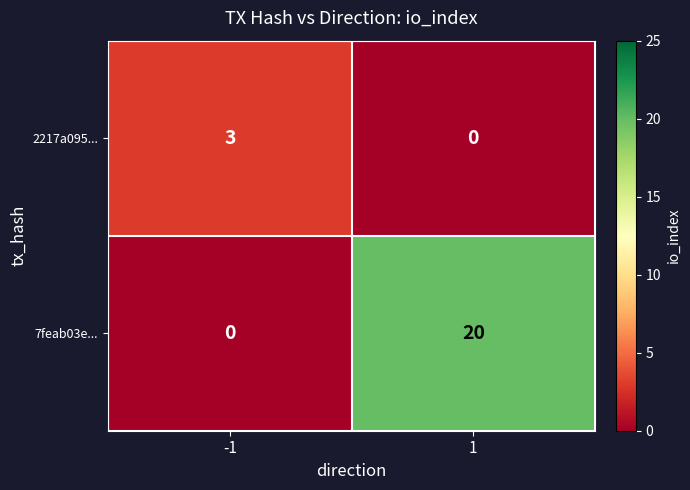

At which category is the sum across all series the highest?

1